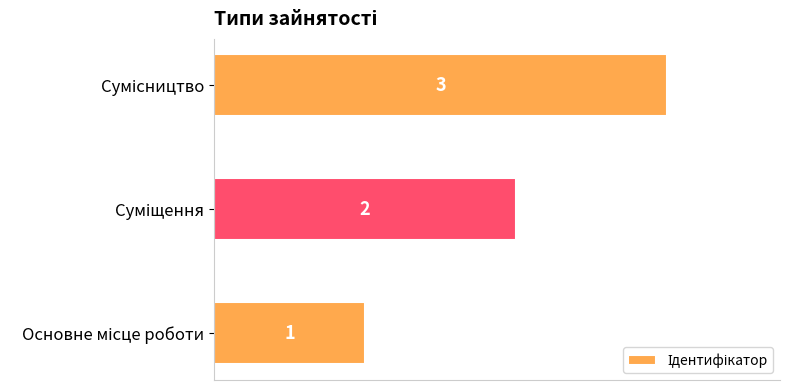

What is the sum of all values?

6